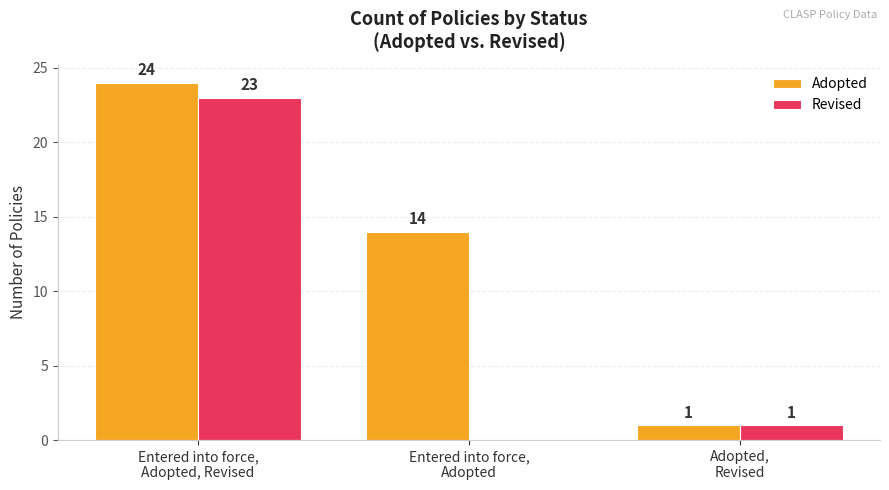

Reading left to right, extract all data points from this chart.

Adopted: 24	14	1
Revised: 23	0	1